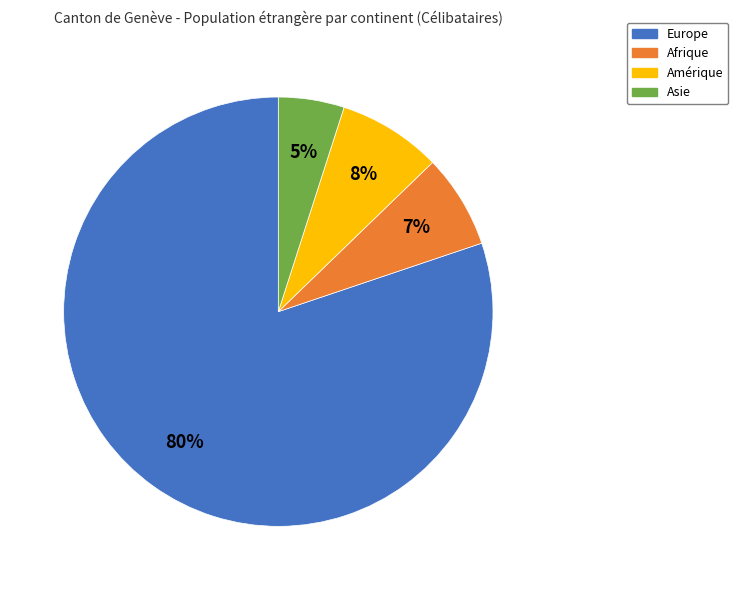

How many segments does this pie chart have?

4